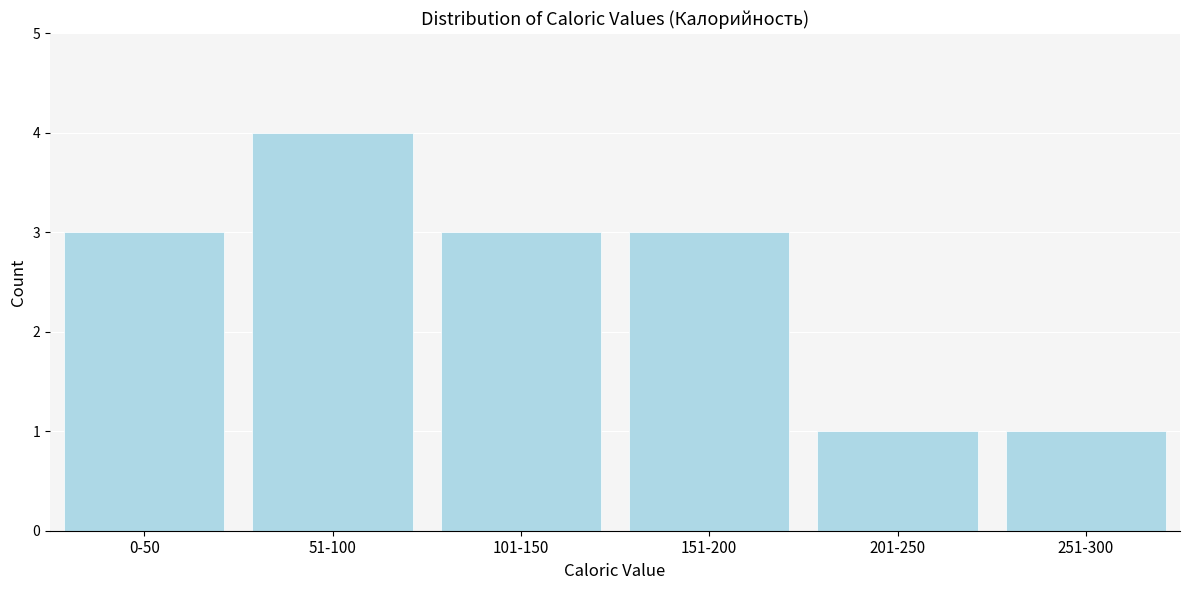

Reading left to right, extract all data points from this chart.

0-50=3	51-100=4	101-150=3	151-200=3	201-250=1	251-300=1